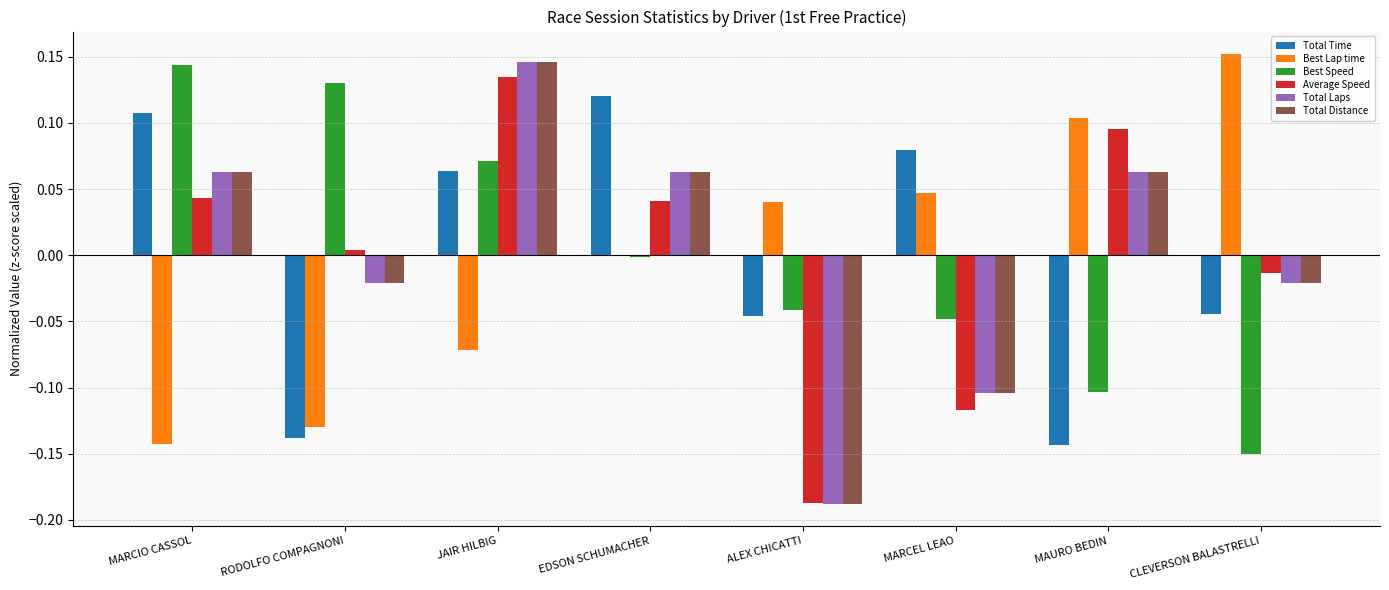

Is the value of Average Speed at MARCEL LEAO greater than the value of Total Distance at CLEVERSON BALASTRELLI?

No